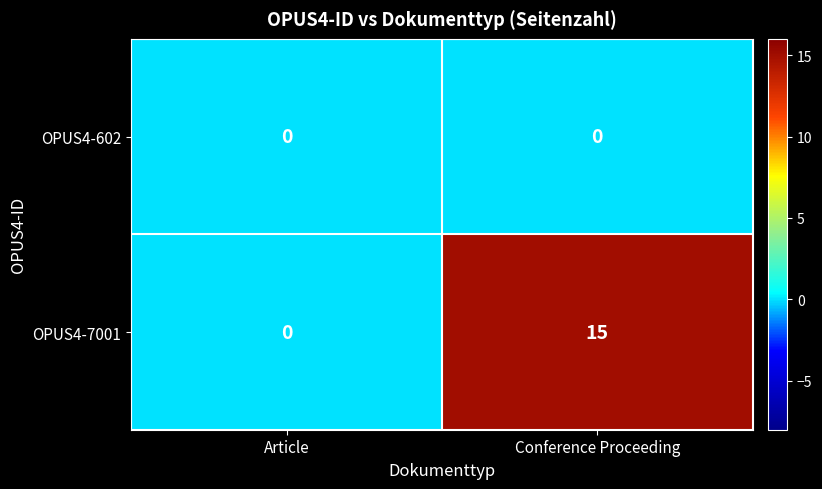

Reading right to left, list all the values displayed in this chart.

OPUS4-602: 0	0
OPUS4-7001: 15	0